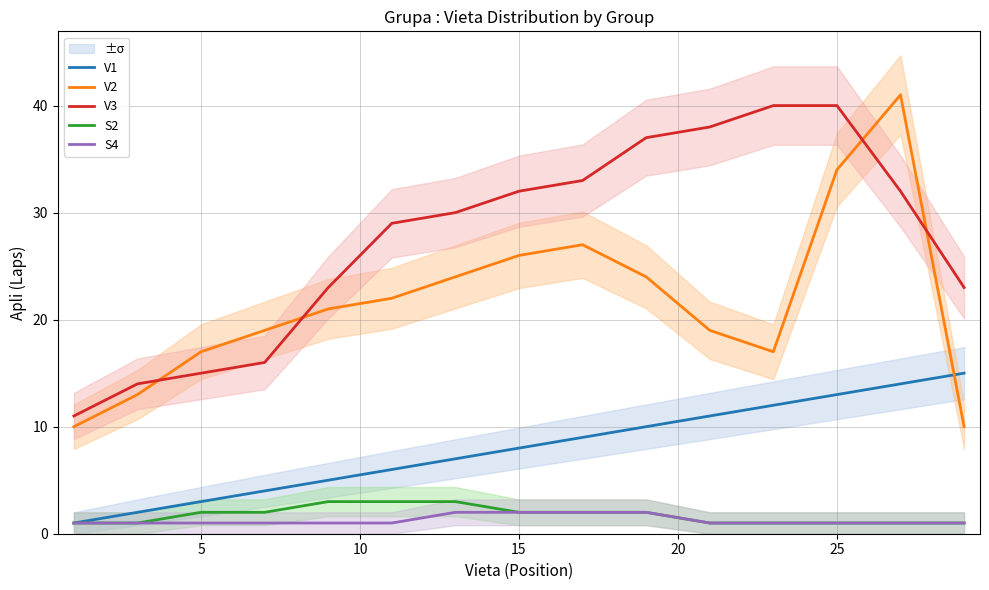

True or false: S2 and V2 cross at least once.

False